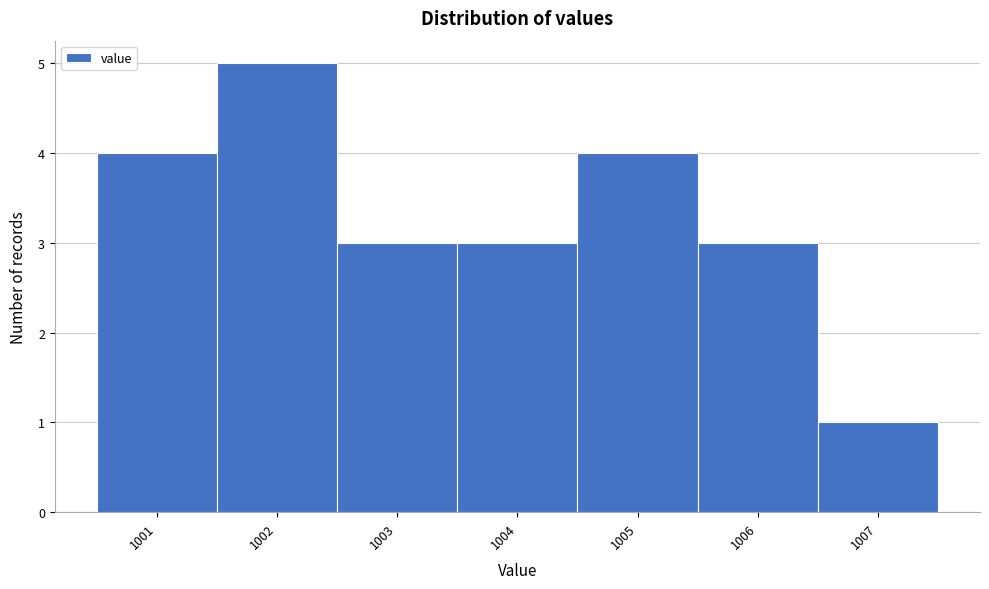

Reading left to right, list every bar in this chart as the range it spans on the x-axis followed by its height. The values are not printed on the chart, so give them approximately, as read against the axis.

1000.5 to 1001.5: 4
1001.5 to 1002.5: 5
1002.5 to 1003.5: 3
1003.5 to 1004.5: 3
1004.5 to 1005.5: 4
1005.5 to 1006.5: 3
1006.5 to 1007.5: 1